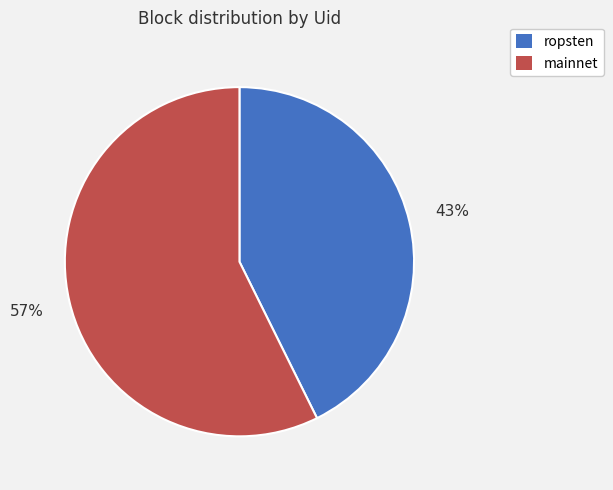

Is there any slice that represents more than half of the pie?

Yes